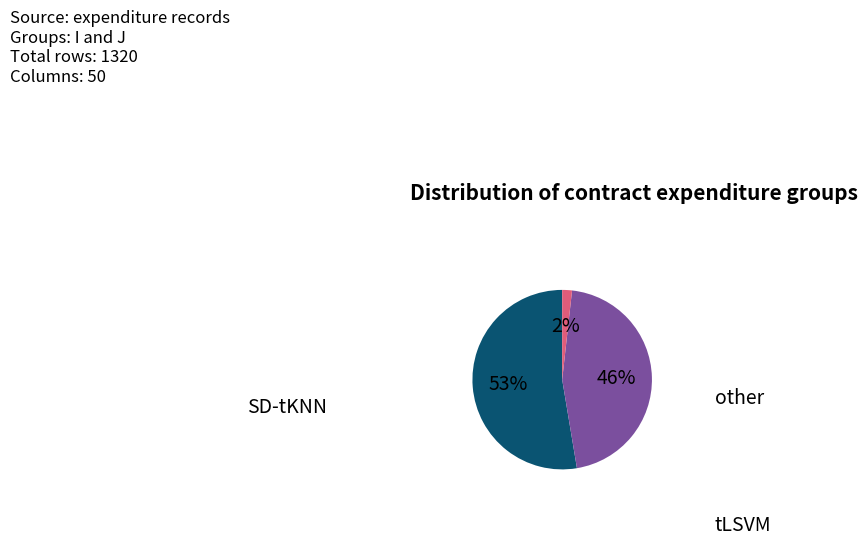

Does any single category account for the majority?

Yes